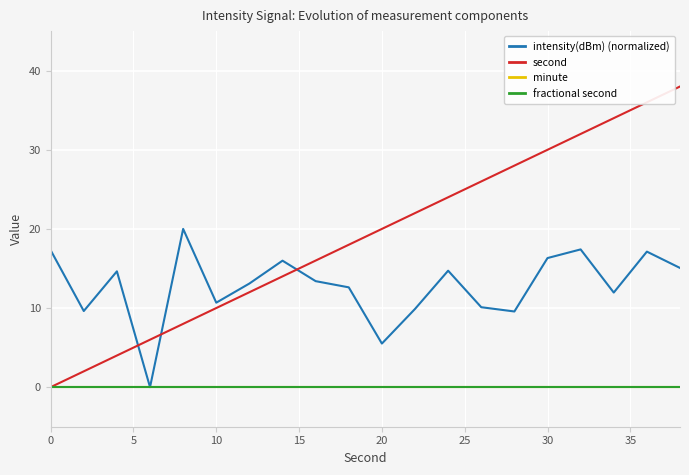

Does the chart display data point markers on the line(s)?

No